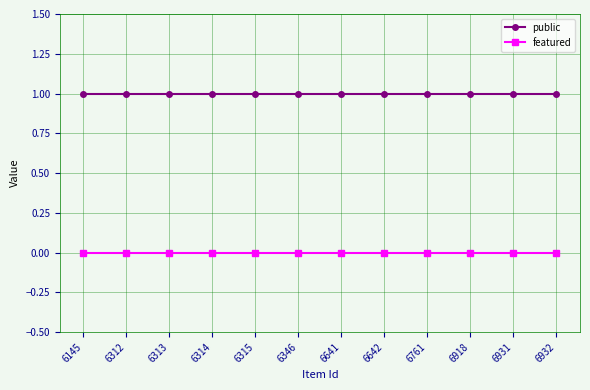

Is the value of featured at 6314 greater than the value of public at 6312?

No